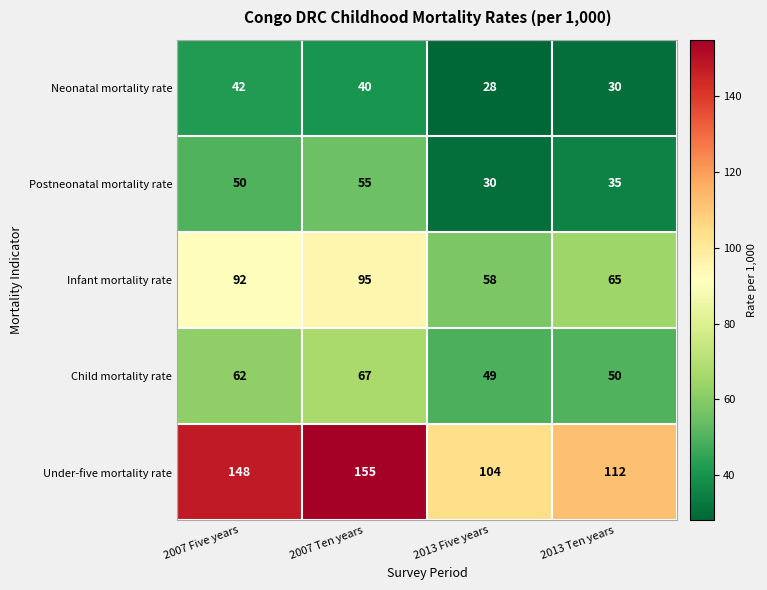

At which category does the chart reach its minimum across all series?

2013 Five years